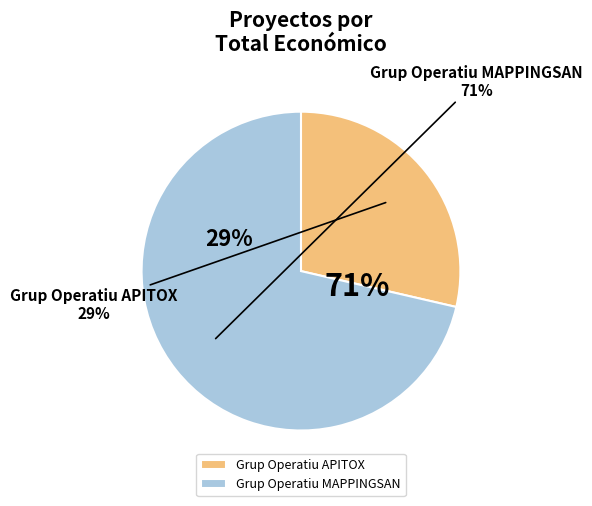

What percentage is the Grup Operatiu MAPPINGSAN slice, to the nearest percent?

71%